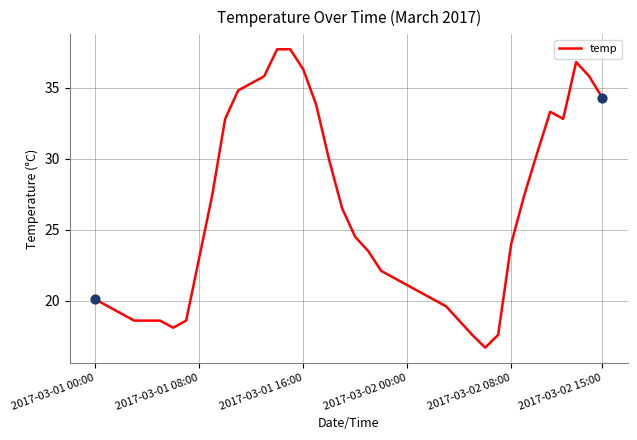

What is the minimum value shown in the chart?

16.7